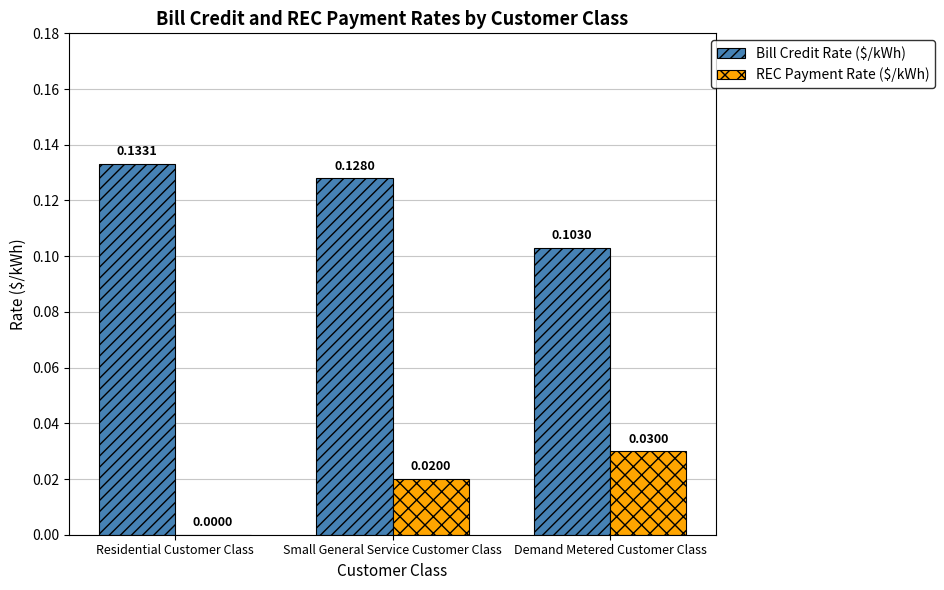

Which series has the largest total across all categories?

Bill Credit Rate ($/kWh)